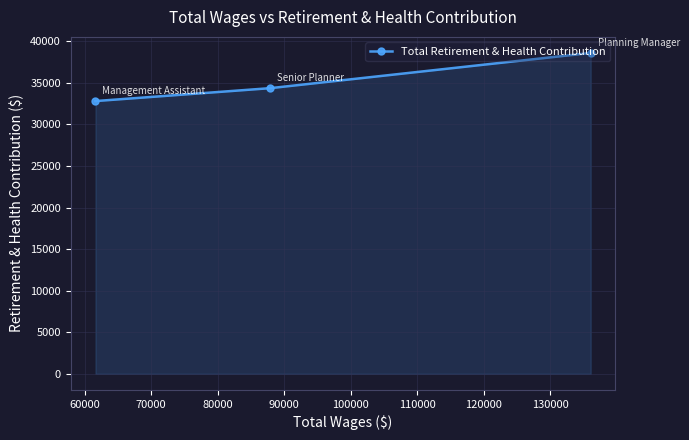

What is the difference between the maximum and second lowest values?

4236